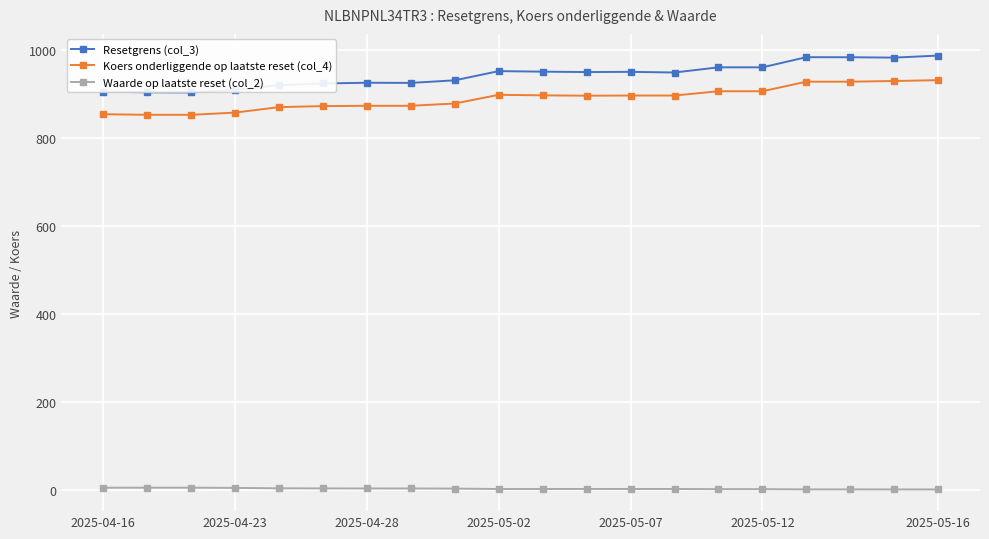

What is the value of the Koers onderliggende op laatste reset (col_4) point at the 2nd from the left?

852.2